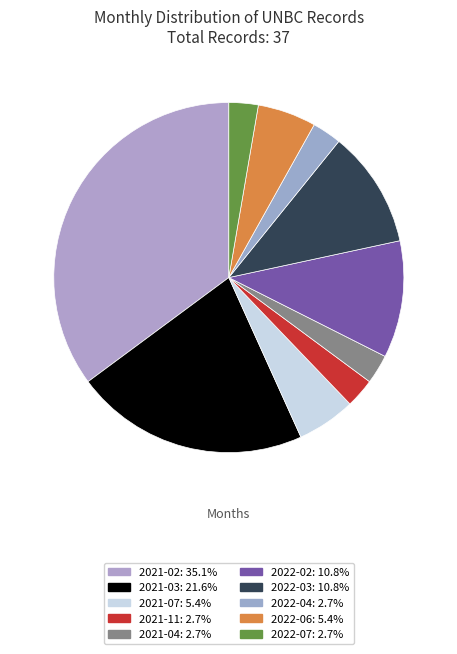

Is it true that 2021-04 is 9% of the pie?

False